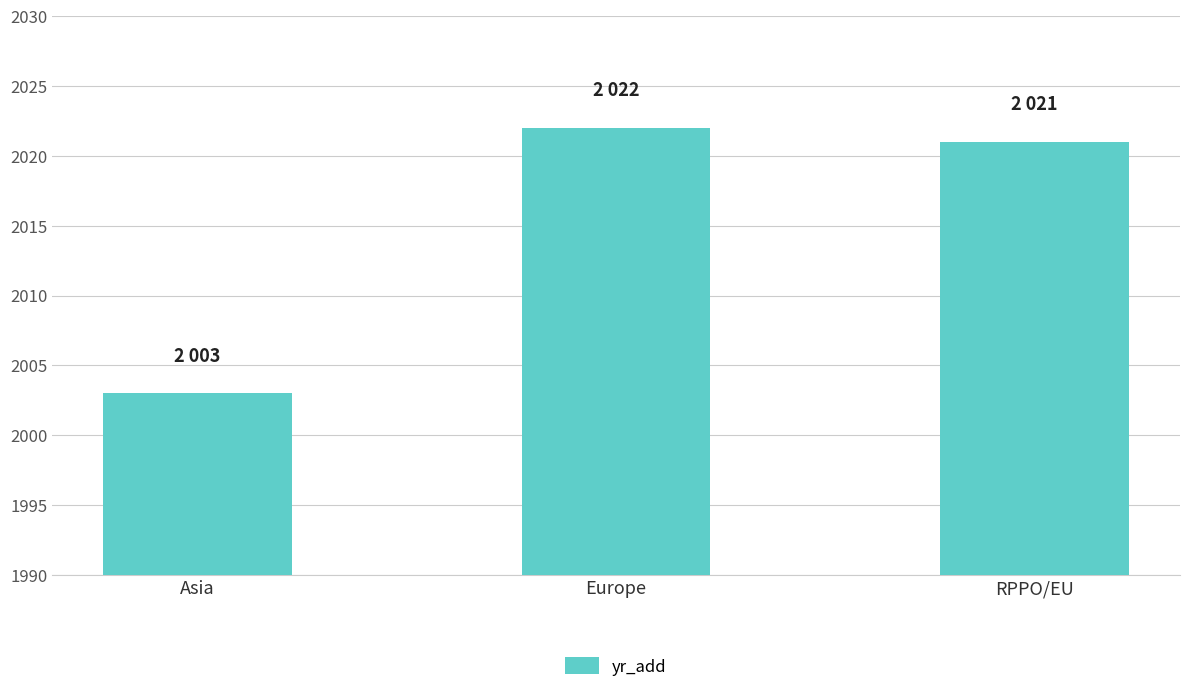

Are the bars horizontal?

No